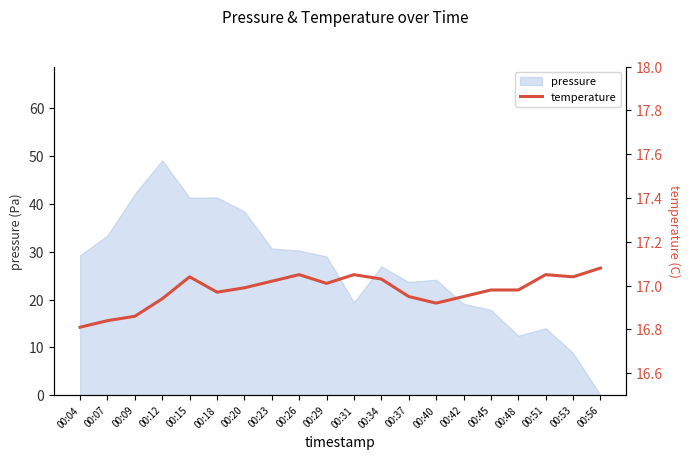

The value at 00:12 is 29.4. True or false?

False